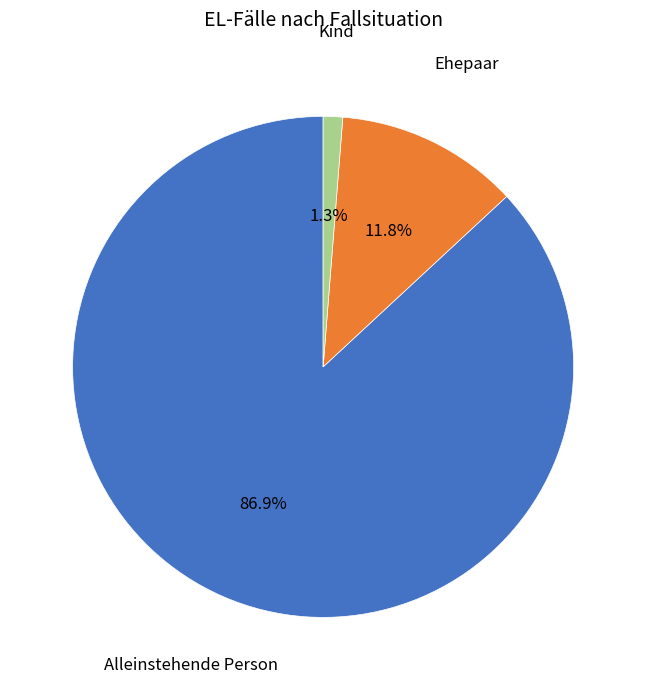

Rank the categories by value from highest to lowest.

Alleinstehende Person, Ehepaar, Kind